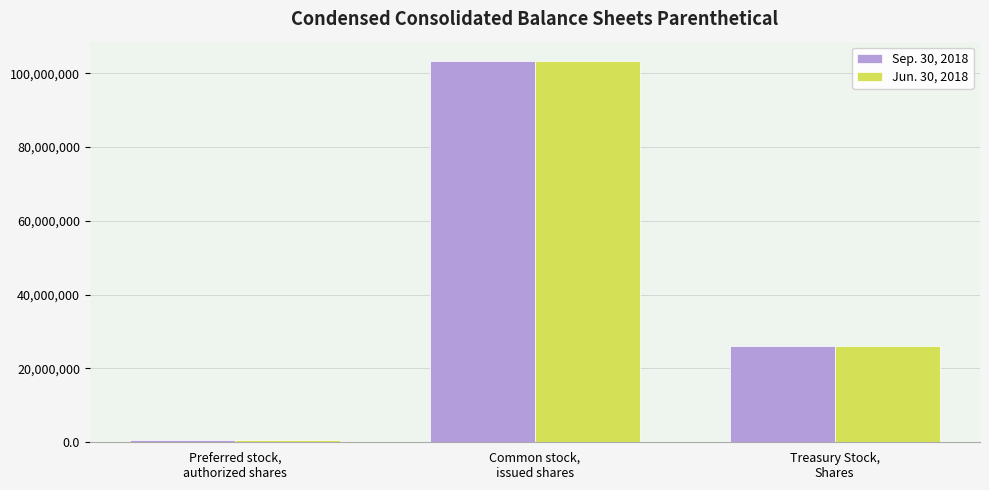

Which series has the largest range (max minus min)?

Sep. 30, 2018